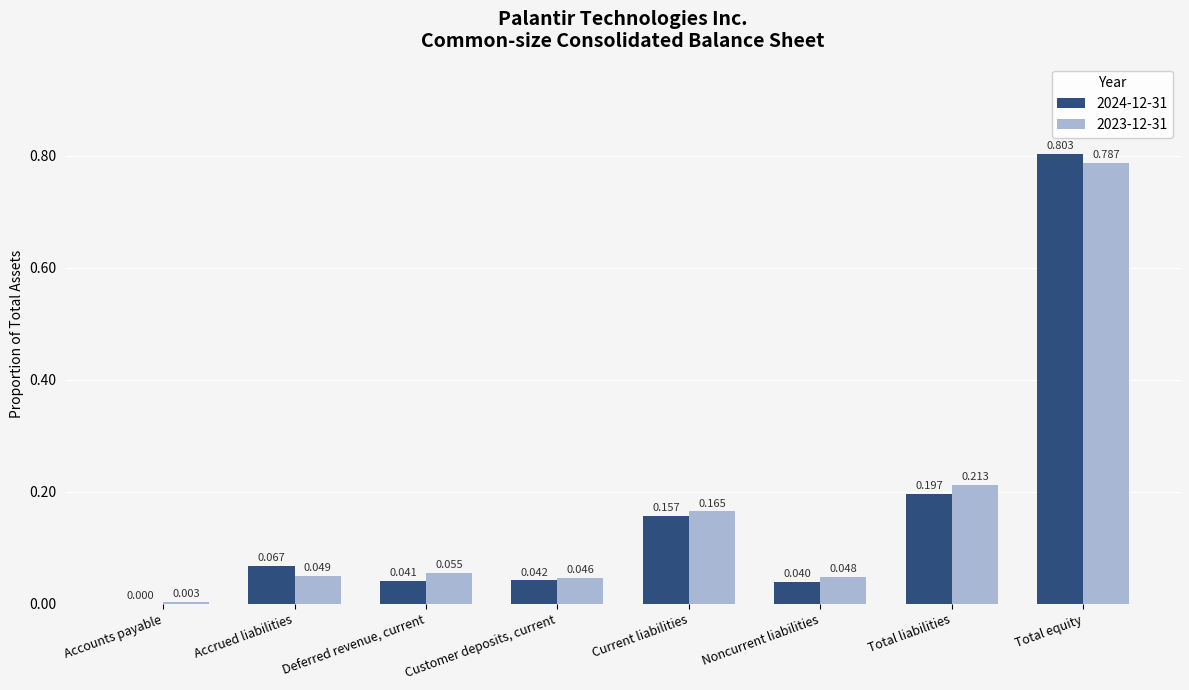

Which category has the highest value across all series?

Total equity